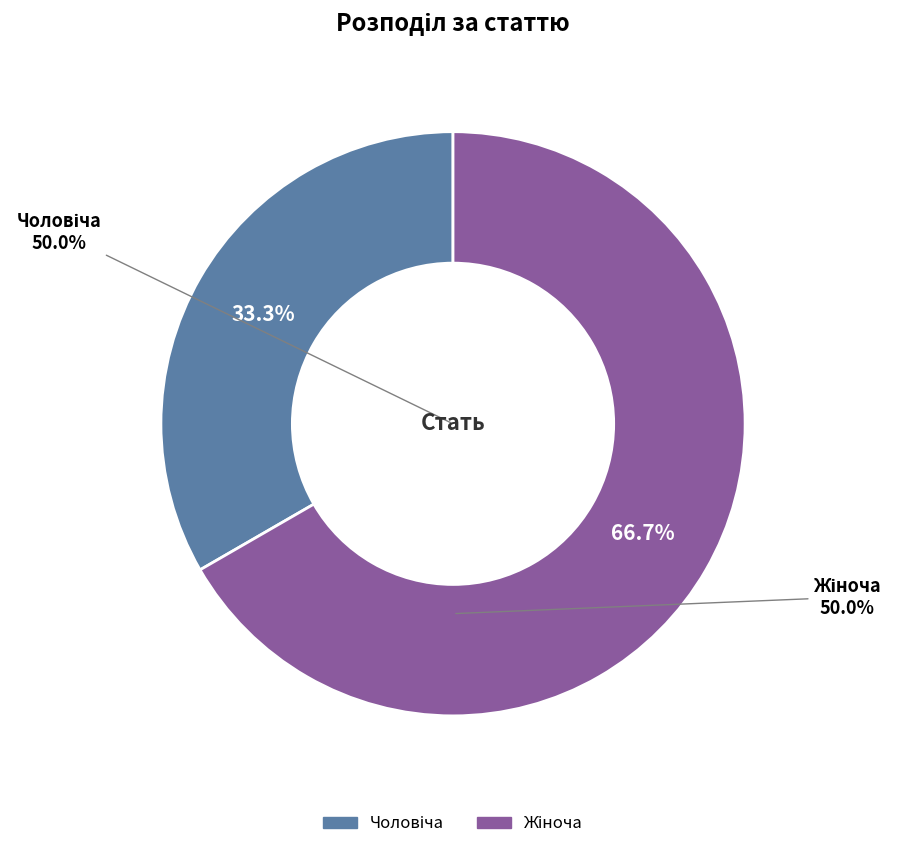

Count the number of slices in the pie.

2